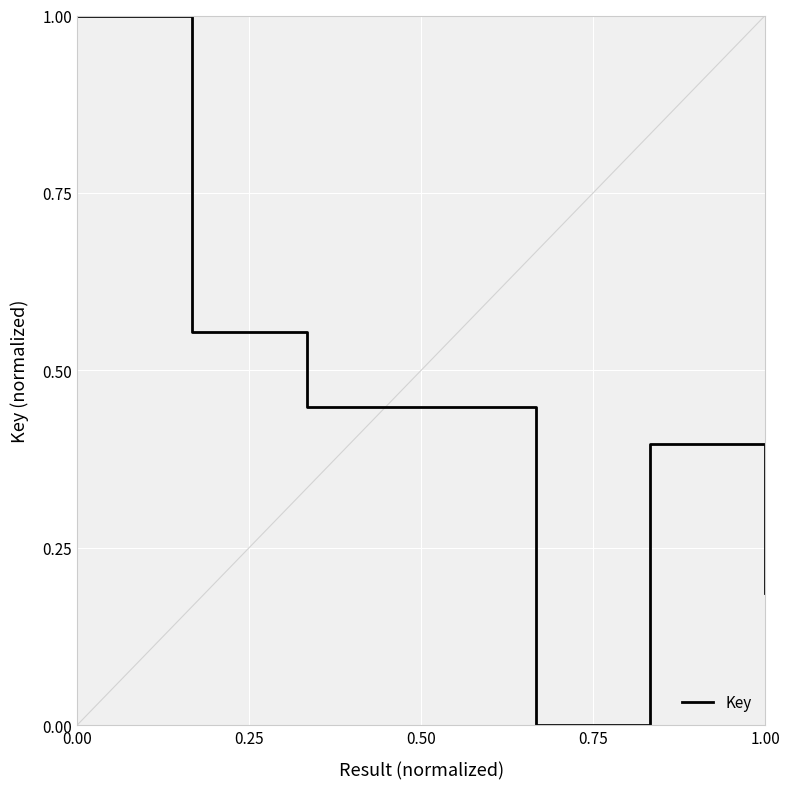

What is the maximum value shown in the chart?

1.0